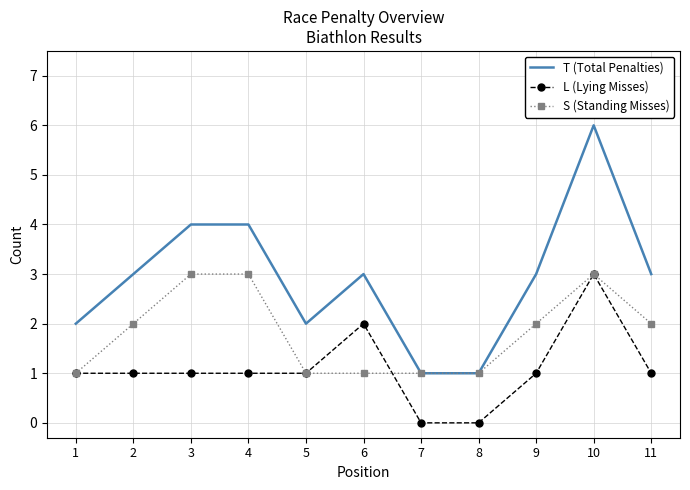

True or false: T (Total Penalties) has a value of 2 at 5.

True